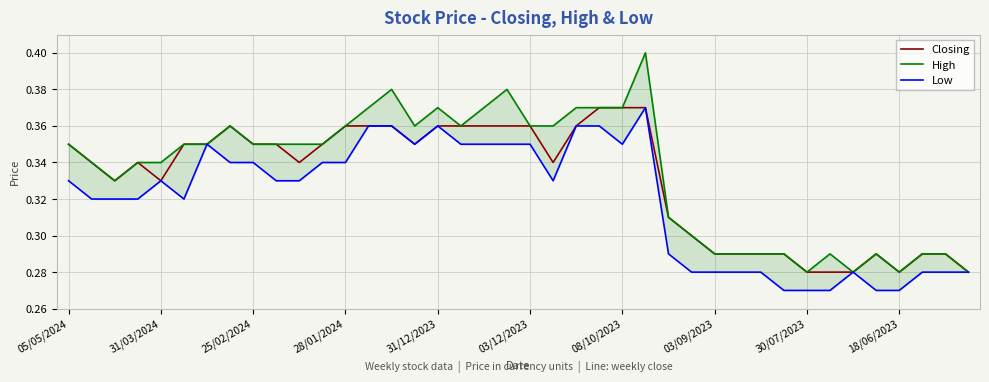

The value of Closing at 30/07/2023 is 0.4. True or false?

False